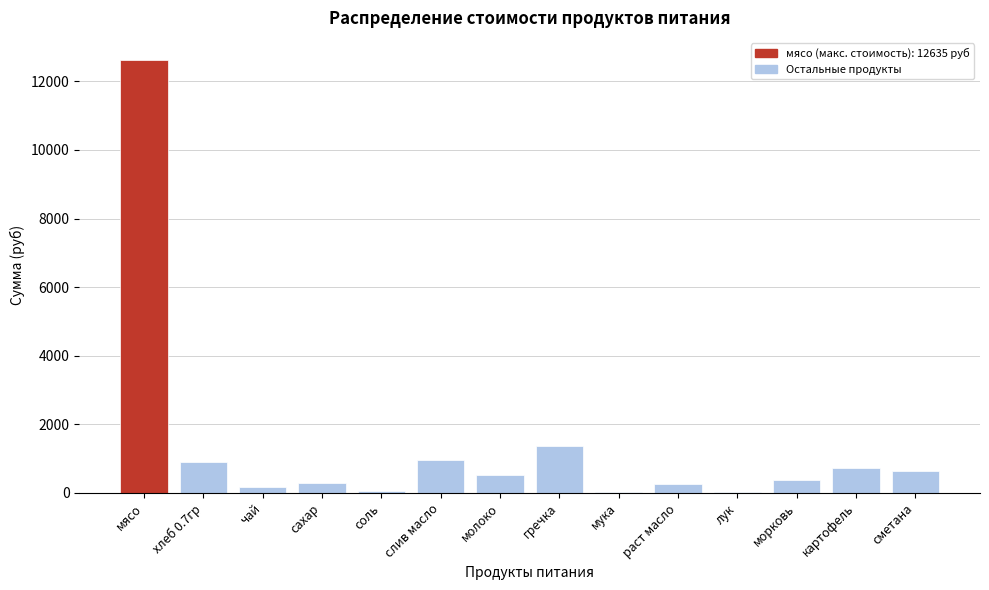

Between соль and молоко, which is larger?

молоко